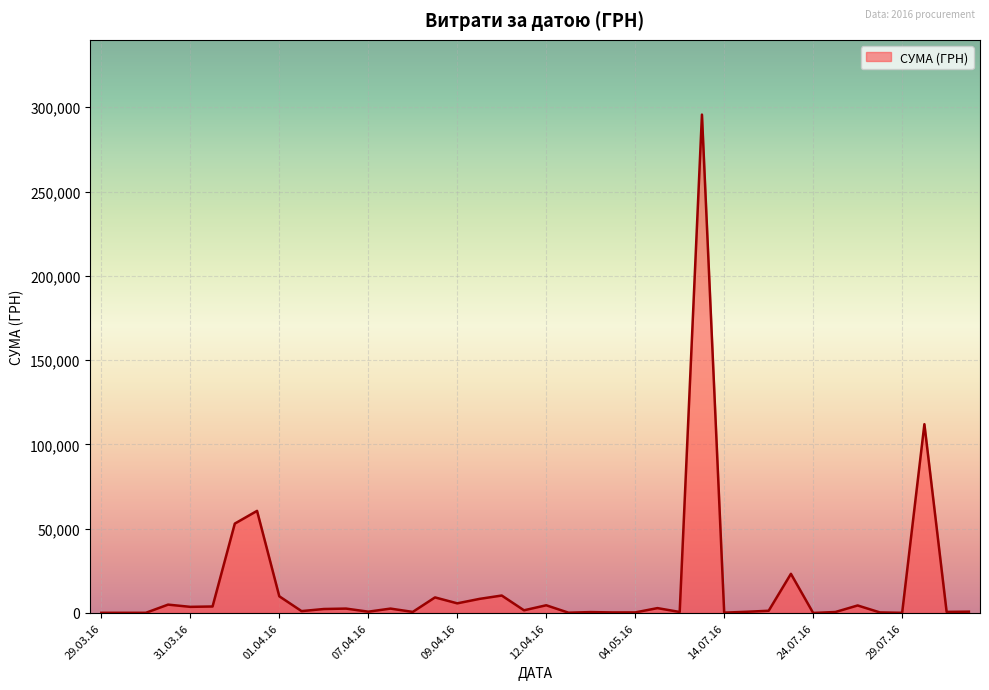

What is the greatest value displayed?

295638.6